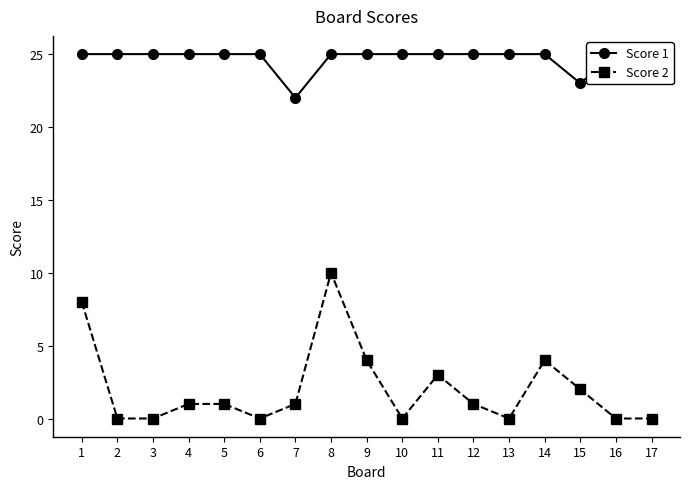

Which label corresponds to the largest value in the chart?

1